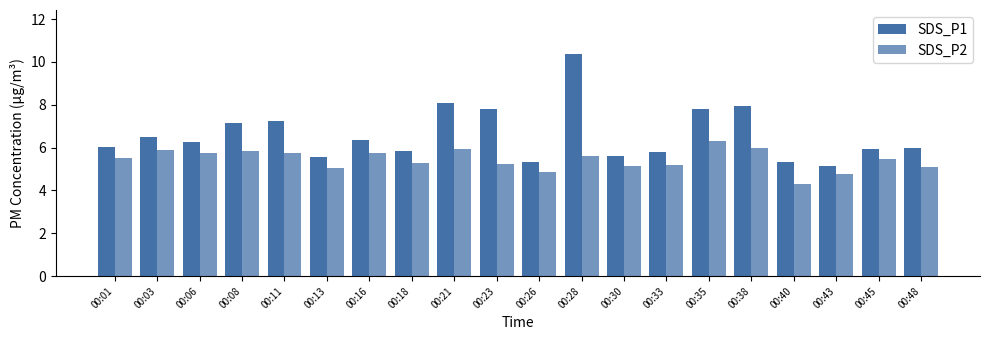

How many bars are there in each group?

2